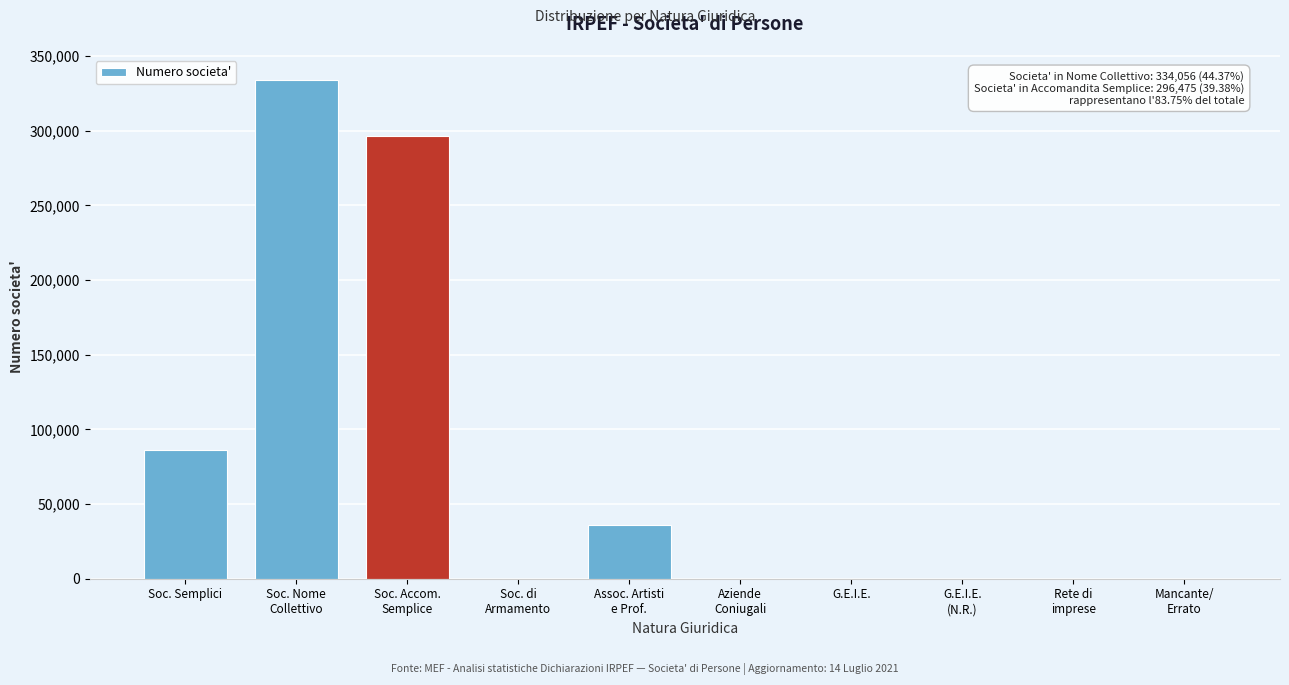

True or false: the data shows 150313 at Soc. Semplici.

False